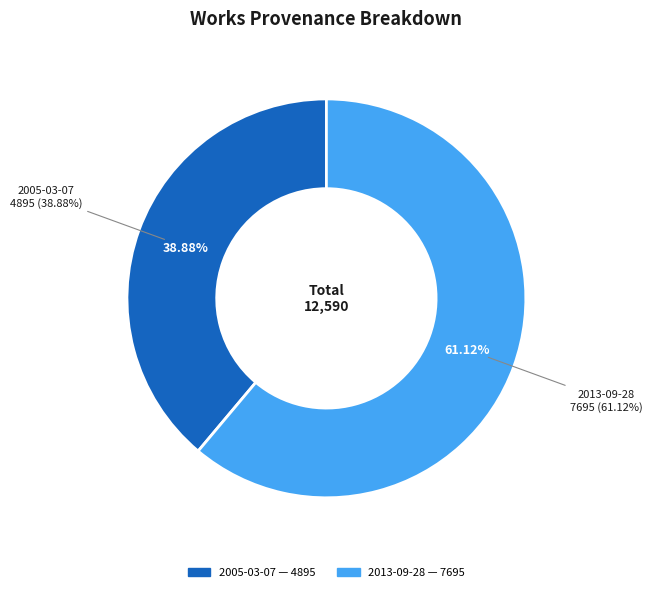

What is the change in value from 2005-03-07 to 2013-09-28?

+2800